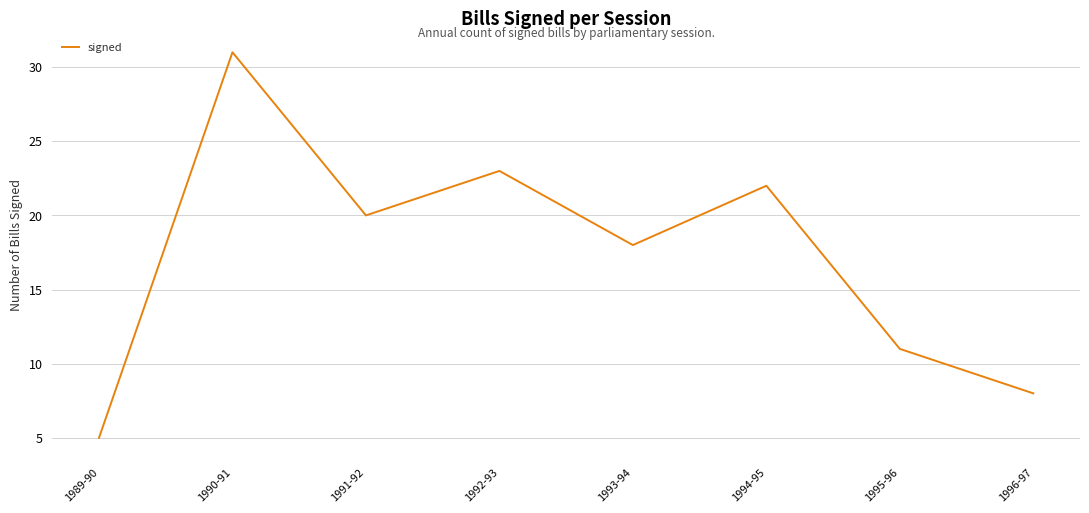

What value does the data have at 1995-96?

11